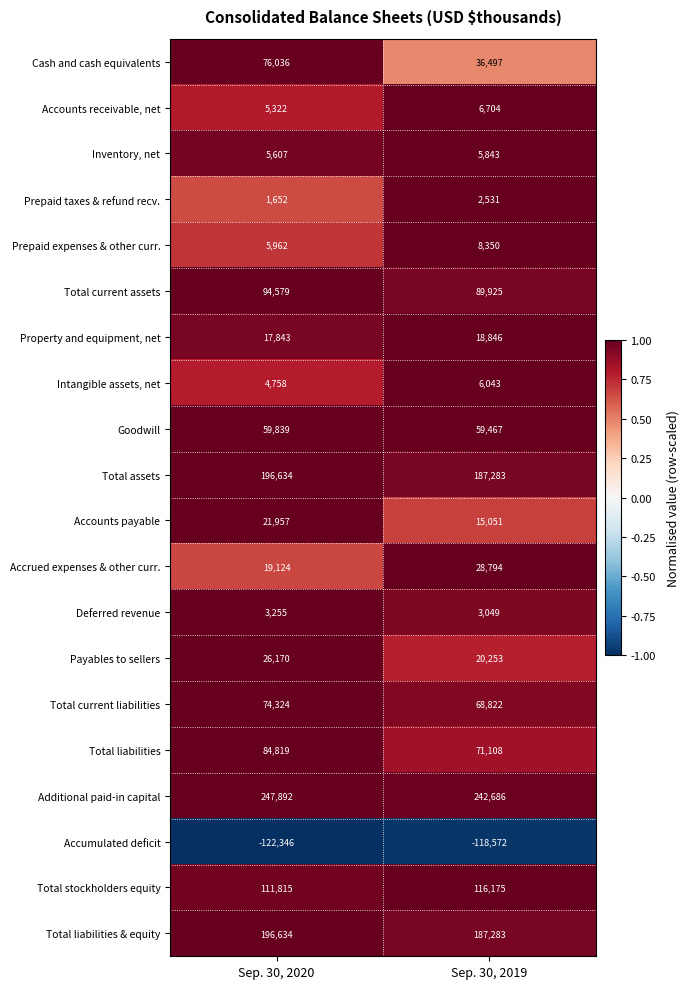

Which series changed the most between Sep. 30, 2020 and Sep. 30, 2019?

Cash and cash equivalents